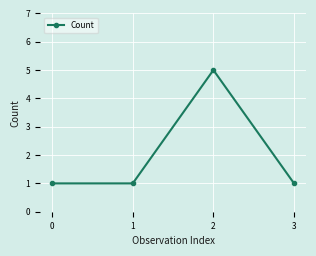

Reading right to left, what are all the values shown in this chart?

3=1	2=5	1=1	0=1